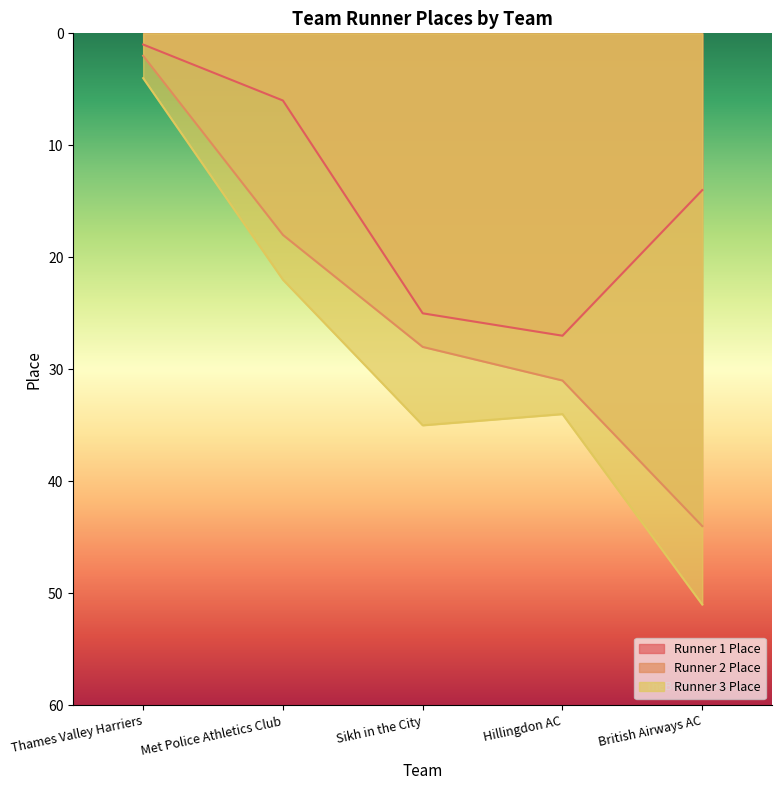

What value does the Runner 3 Place series have at Thames Valley Harriers, to the nearest 5?

5